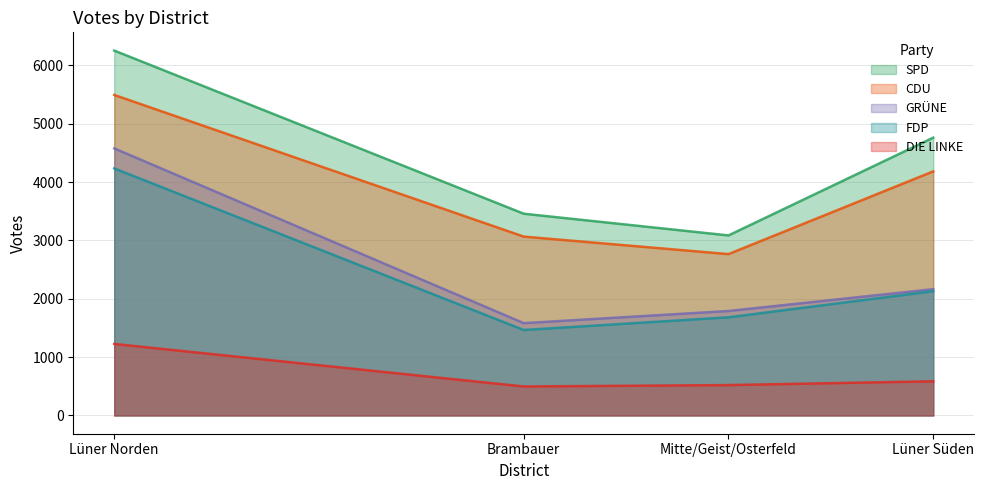

True or false: SPD and GRÜNE intersect in this chart.

False